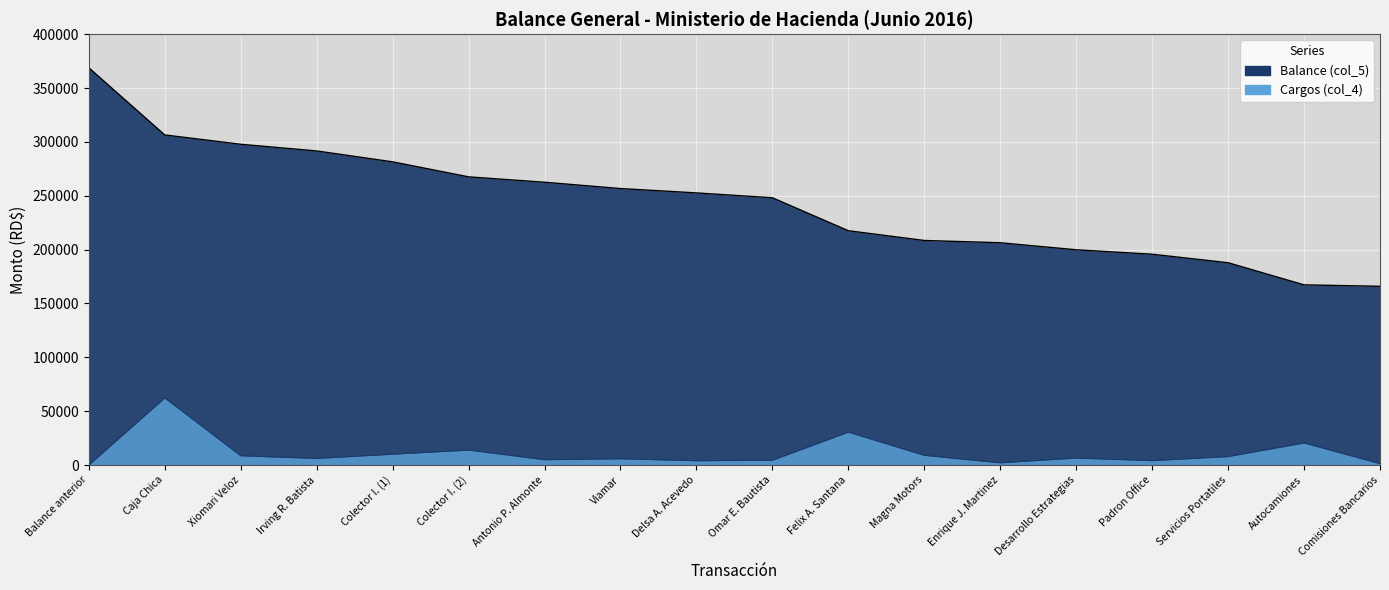

Reading right to left, list all the values displayed in this chart.

Balance (col_5): 165956.2	167283.3	187820.0	195730.0	199845.9	206386.7	208486.7	217534.9	248134.9	252634.9	256684.9	262543.9	267551.7	281483.8	291588.0	297788.0	306449.8	368822.4
Cargos (col_4): 1327.1	20536.7	7910.0	4115.9	6540.8	2100.0	9048.2	30600.0	4500.0	4050.0	5859.0	5007.8	13932.1	10104.2	6200.0	8661.8	62372.6	0.0